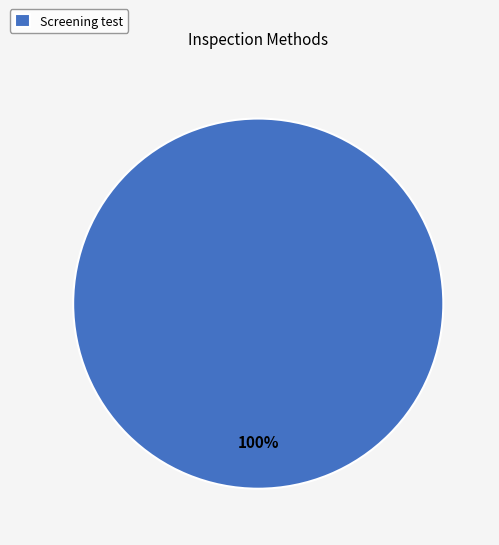

The Screening test slice represents 94% of the pie. True or false?

False